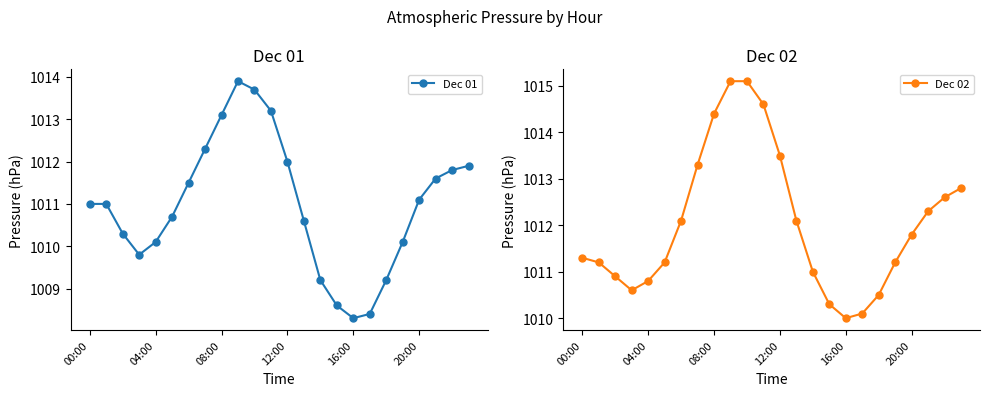

Where is the first local maximum for Dec 01?

9